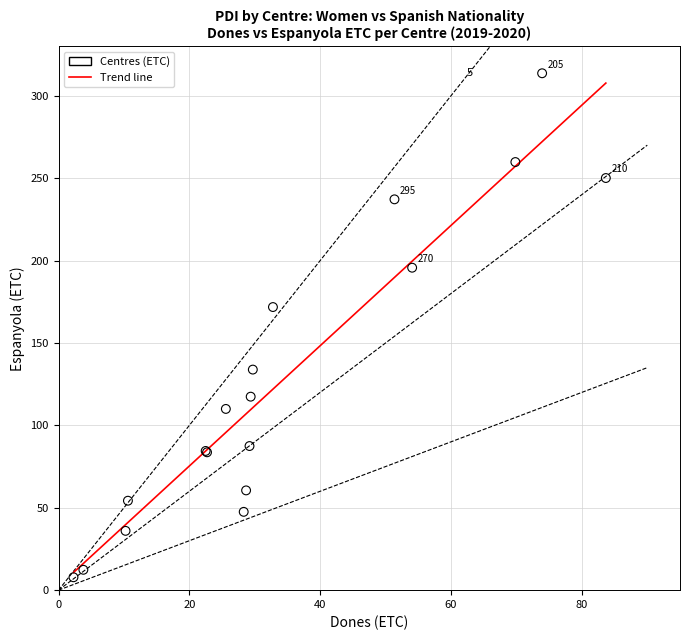

What Y value in the scatter plot is closest to 160?

171.8